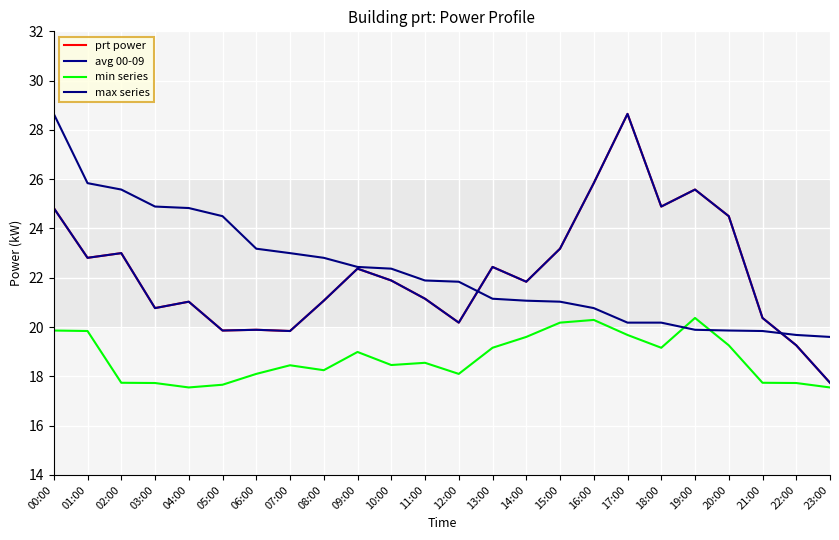

Is this an area chart (filled region under the line)?

No